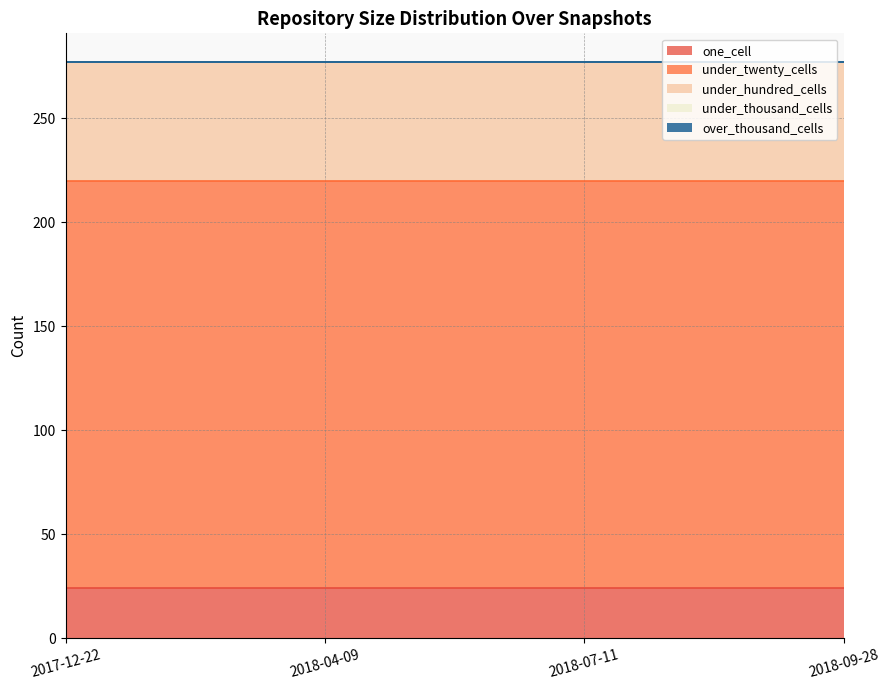

The value of under_twenty_cells at 2017-12-22 is 328. True or false?

False